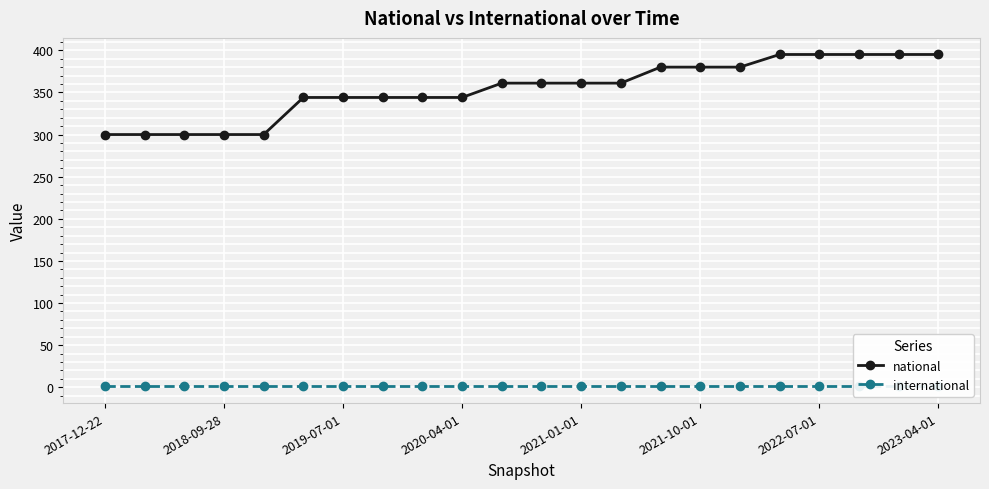

The value of national at 2022-07-01 is 84. True or false?

False